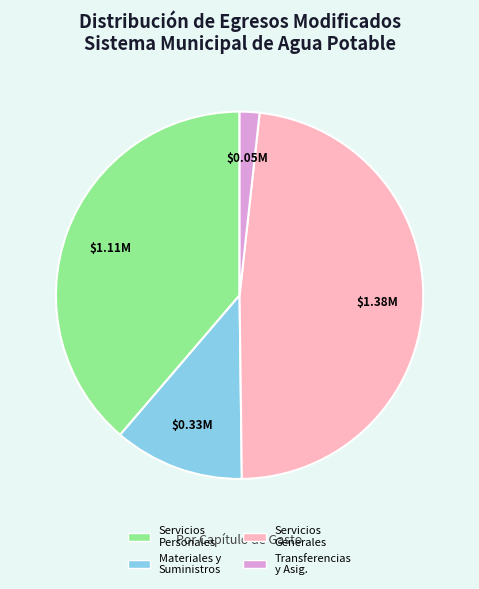

Does any single category account for the majority?

No